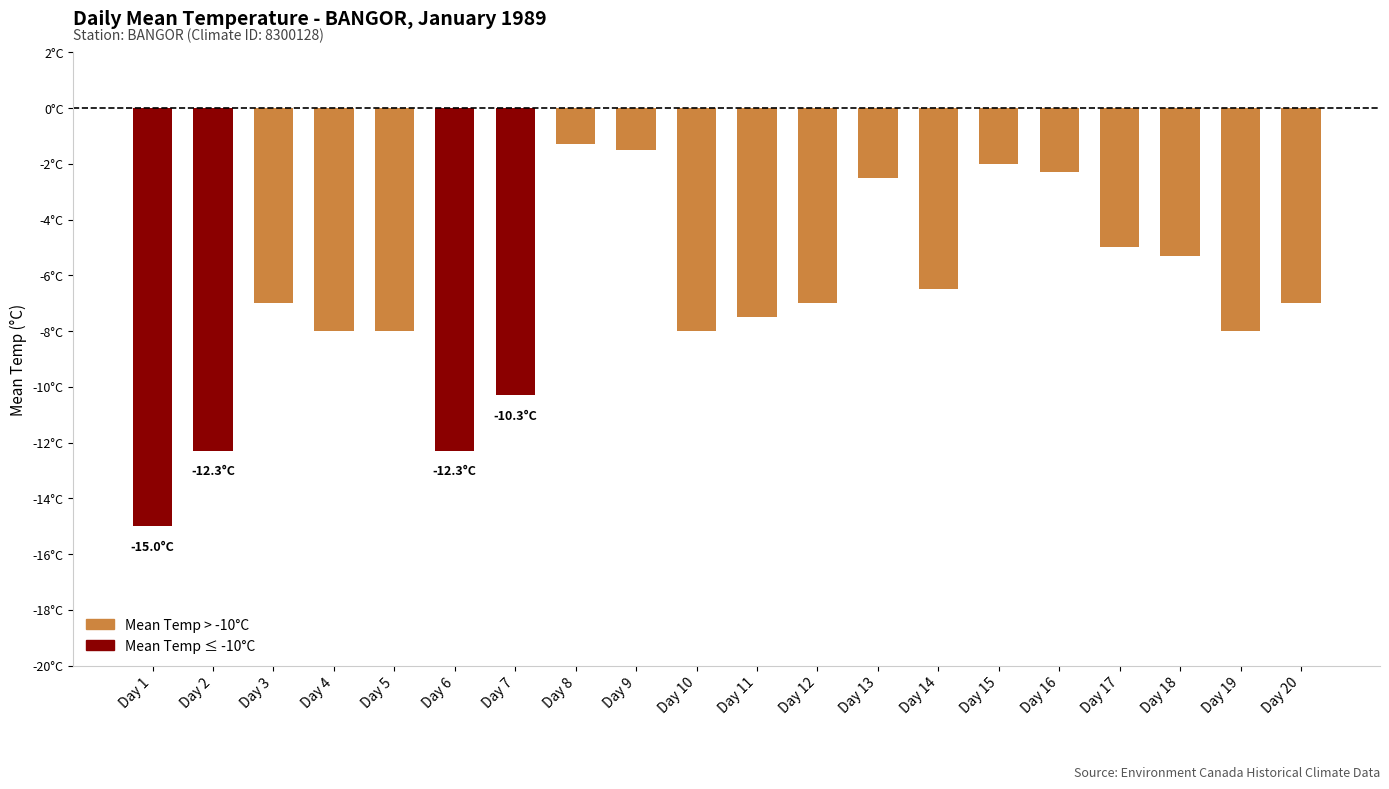

Which category has the highest value across all series?

Day 8